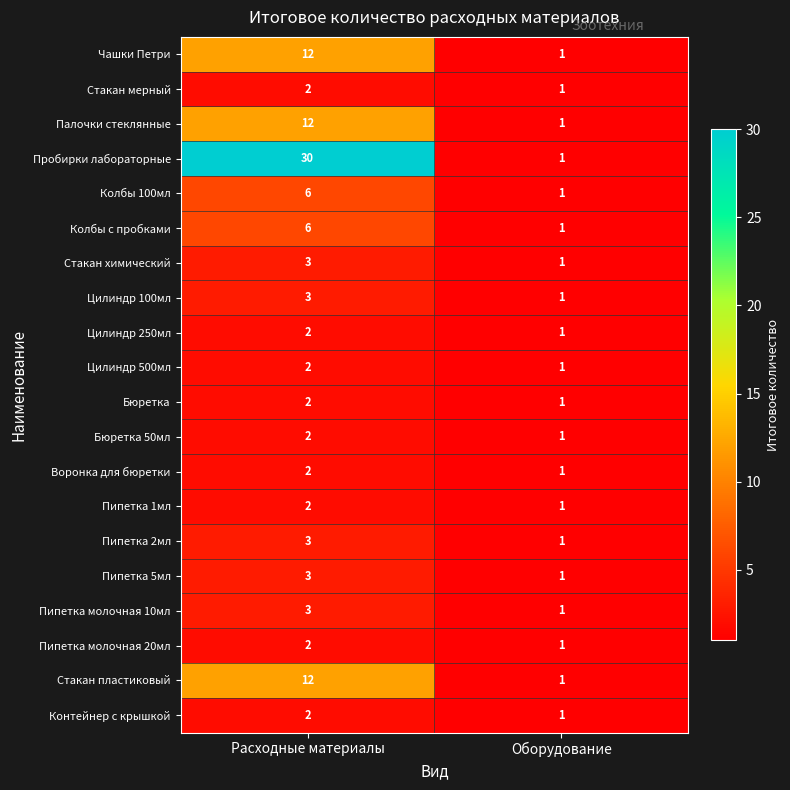

What is the difference between the Чашки Петри values at Оборудование and Расходные материалы?

11